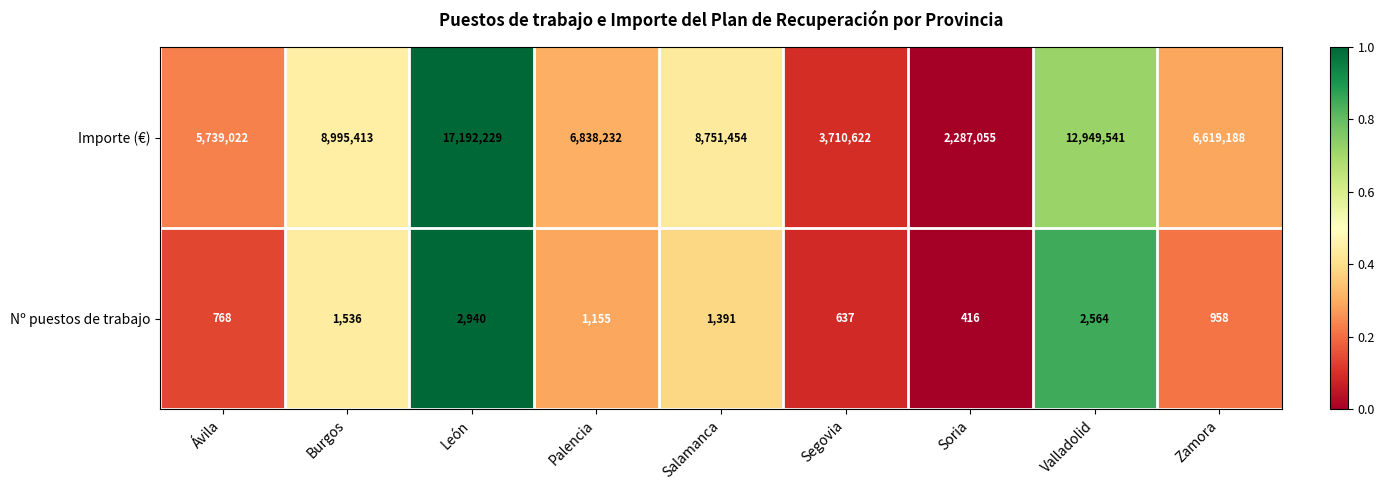

Reading right to left, what are all the values shown in this chart?

Importe (€): 6619188	12949541	2287055	3710622	8751454	6838232	17192229	8995413	5739022
Nº puestos de trabajo: 958	2564	416	637	1391	1155	2940	1536	768